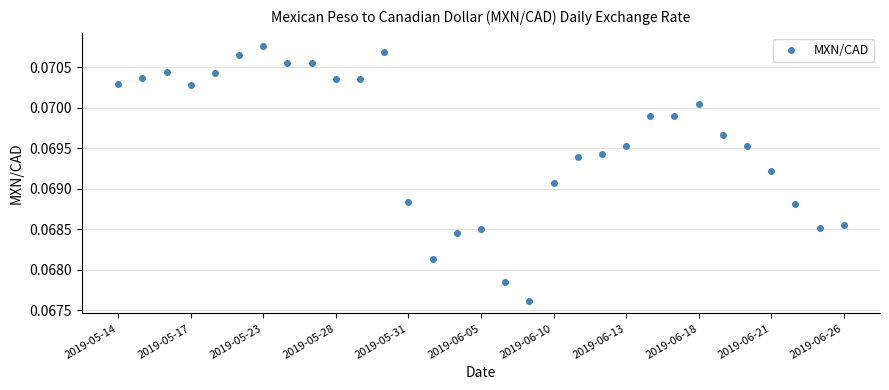

True or false: there are more than 2 points higher than both neighbors.

True